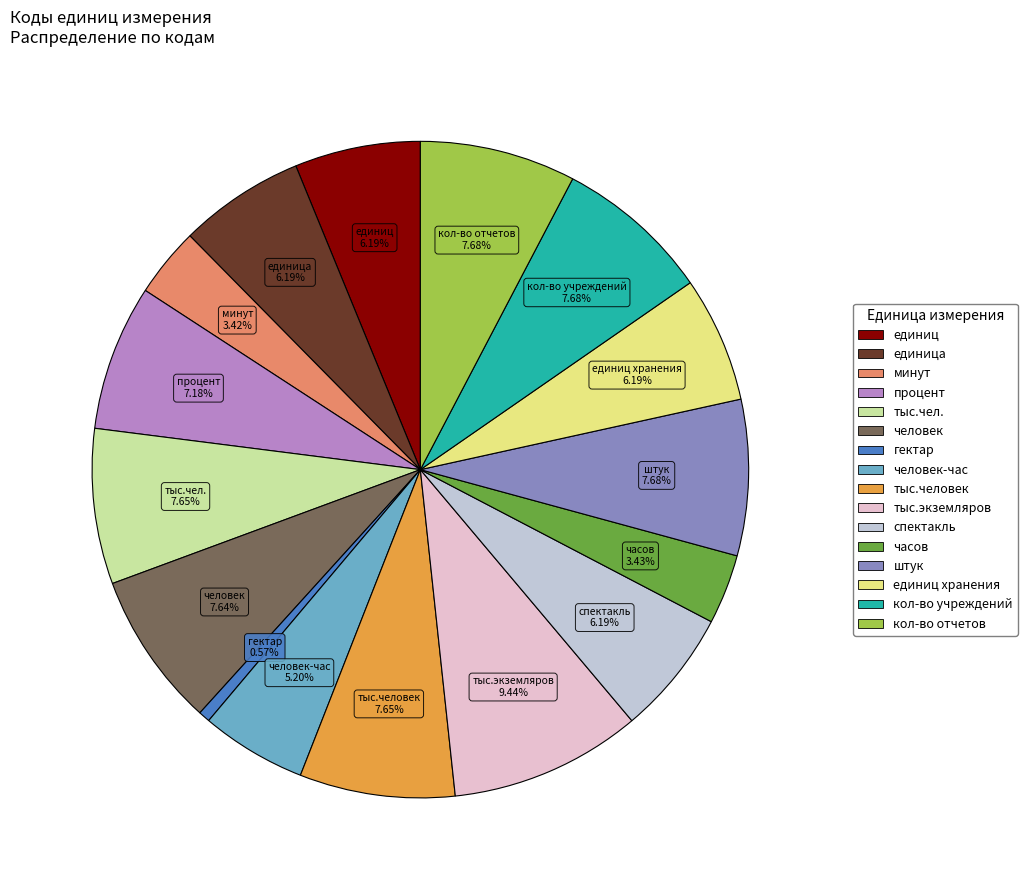

Is there a majority slice in this chart?

No